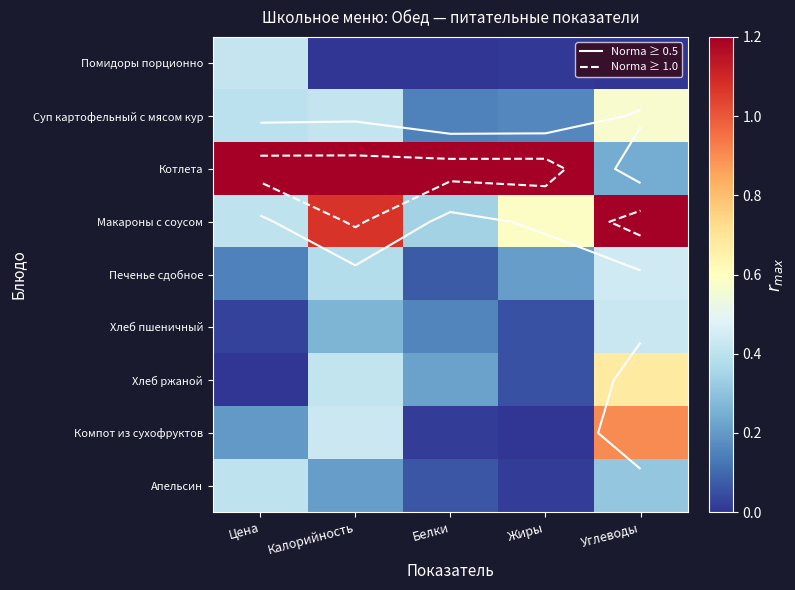

List the labels in order of Суп картофельный с мясом кур value, smallest first.

Белки, Жиры, Цена, Калорийность, Углеводы